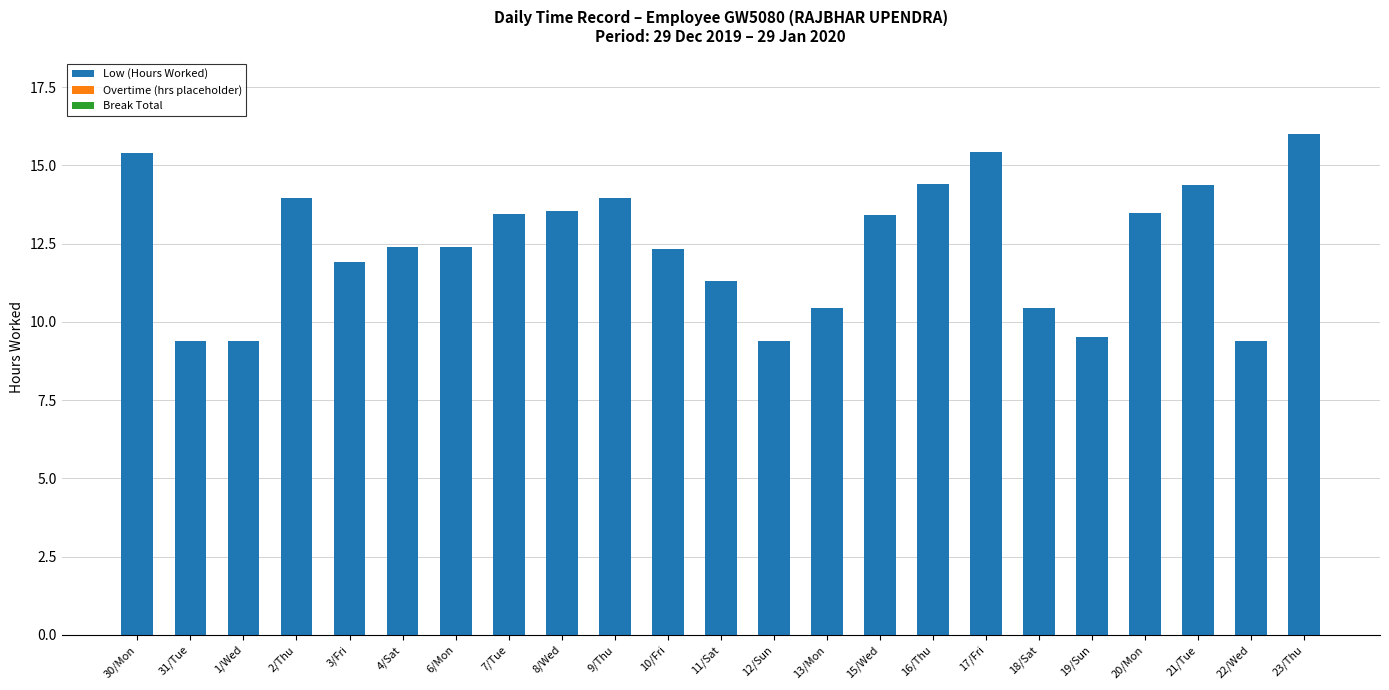

True or false: the data shows 14.1 at 22/Wed.

False